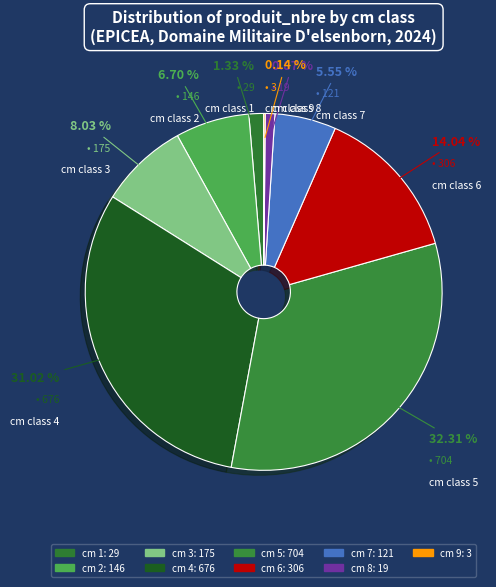

To the nearest percent, what is the average slice percentage?

11%